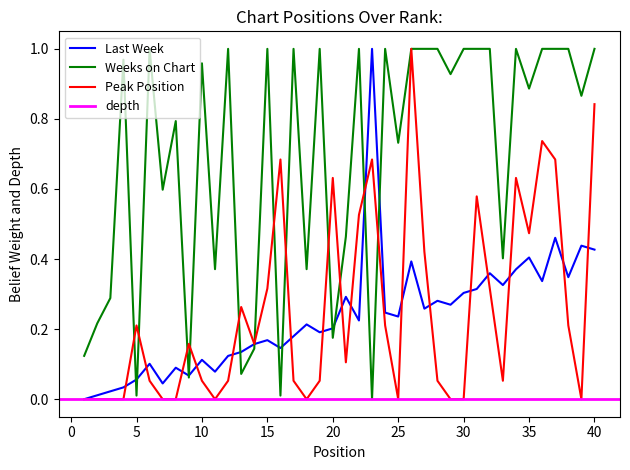

Where do Last Week and Weeks on Chart first cross each other?

4 and 5